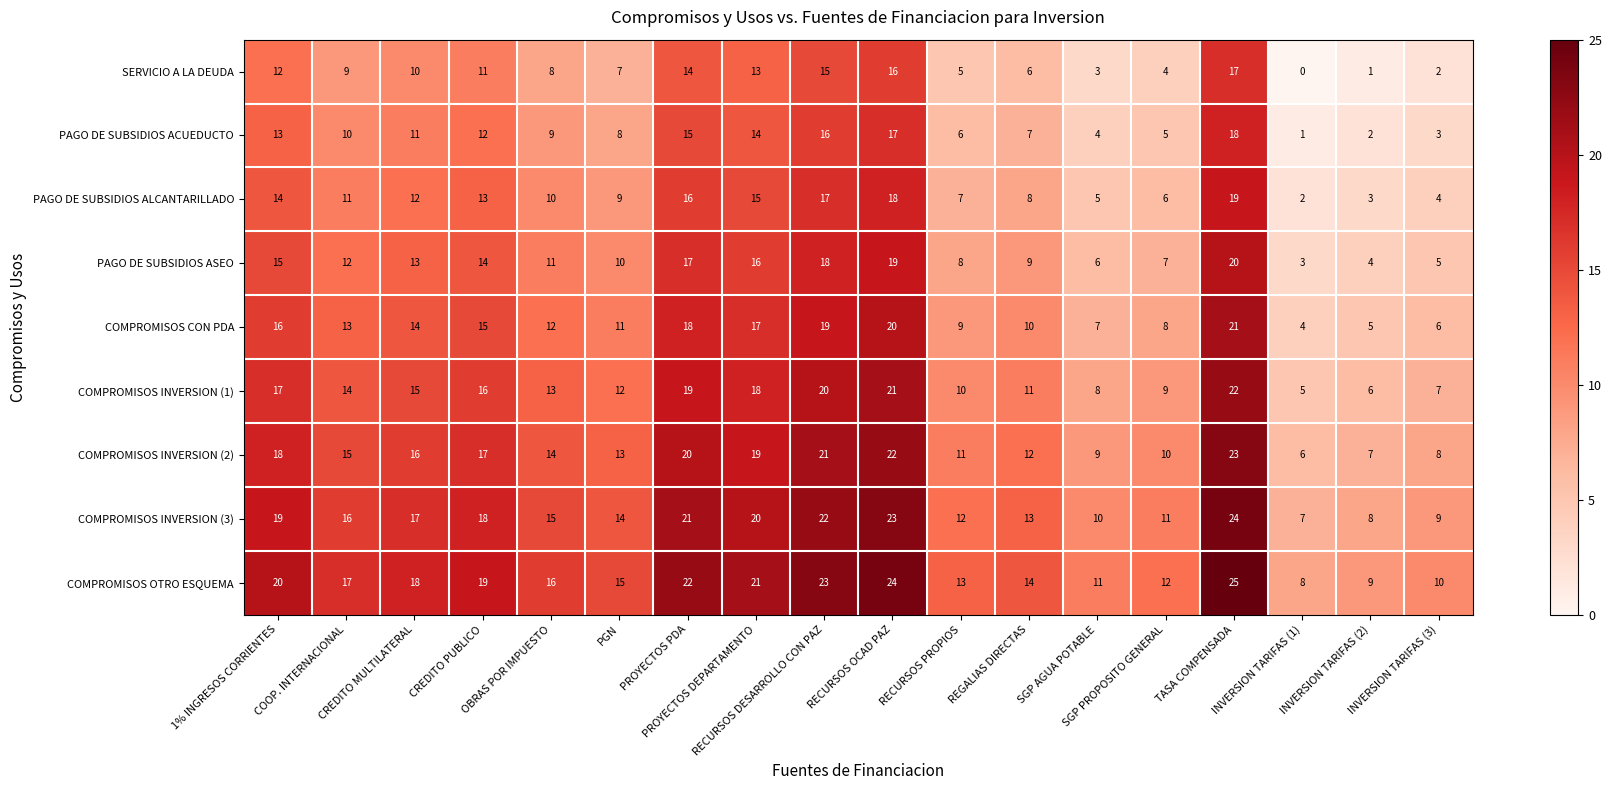

What is the minimum value for COMPROMISOS INVERSION (1)?

5